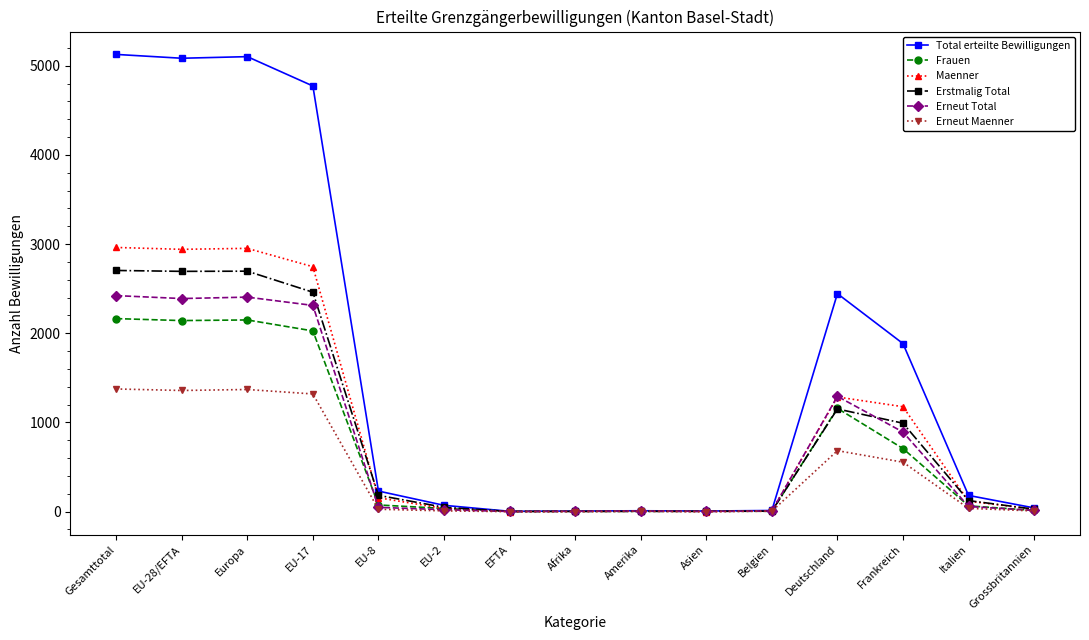

What is the average value of the Total erteilte Bewilligungen series?

1666